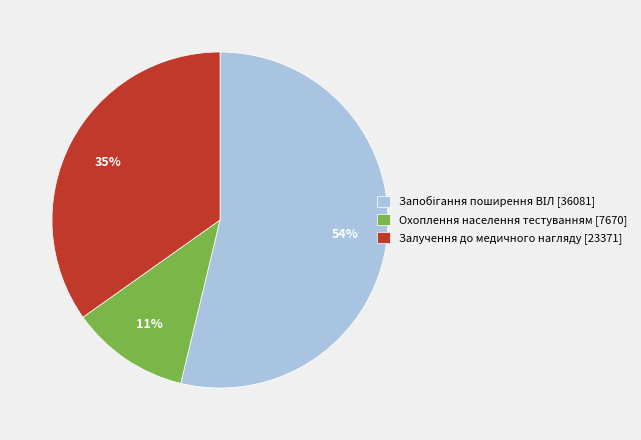

The Залучення до медичного нагляду [23371] slice represents 45% of the pie. True or false?

False